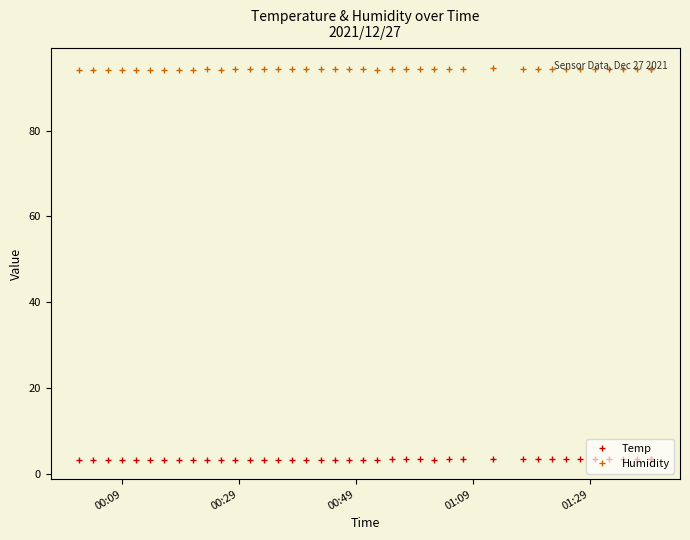

At how many categories does at least one series exceed 75?

40